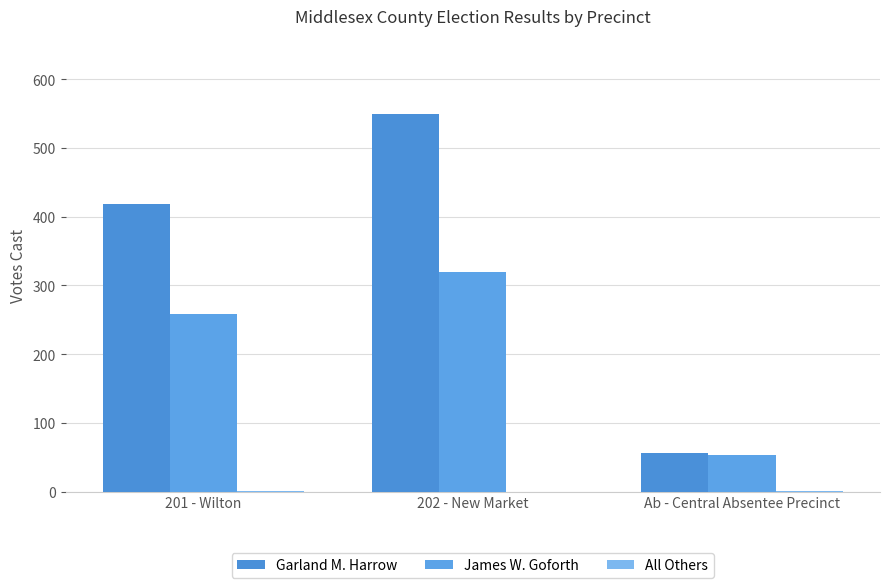

How many groups of bars are there?

3